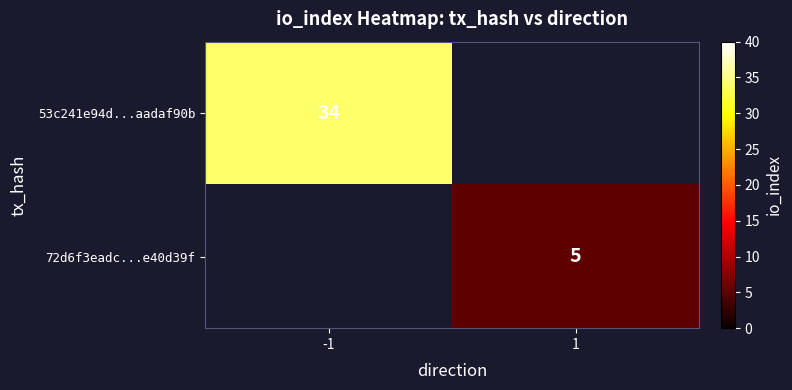

The value of 72d6f3eadc...e40d39f at 1 is 2. True or false?

False